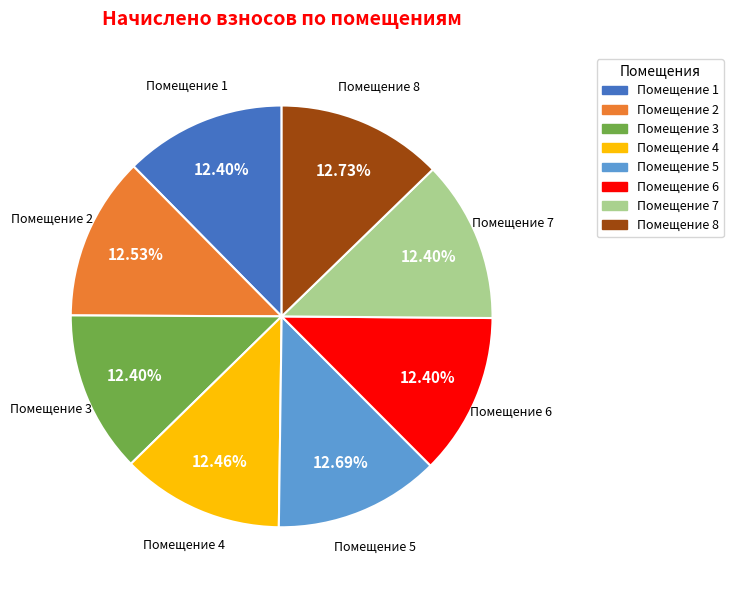

What is the ratio of the value at Помещение 5 to the value at Помещение 8?

1.0